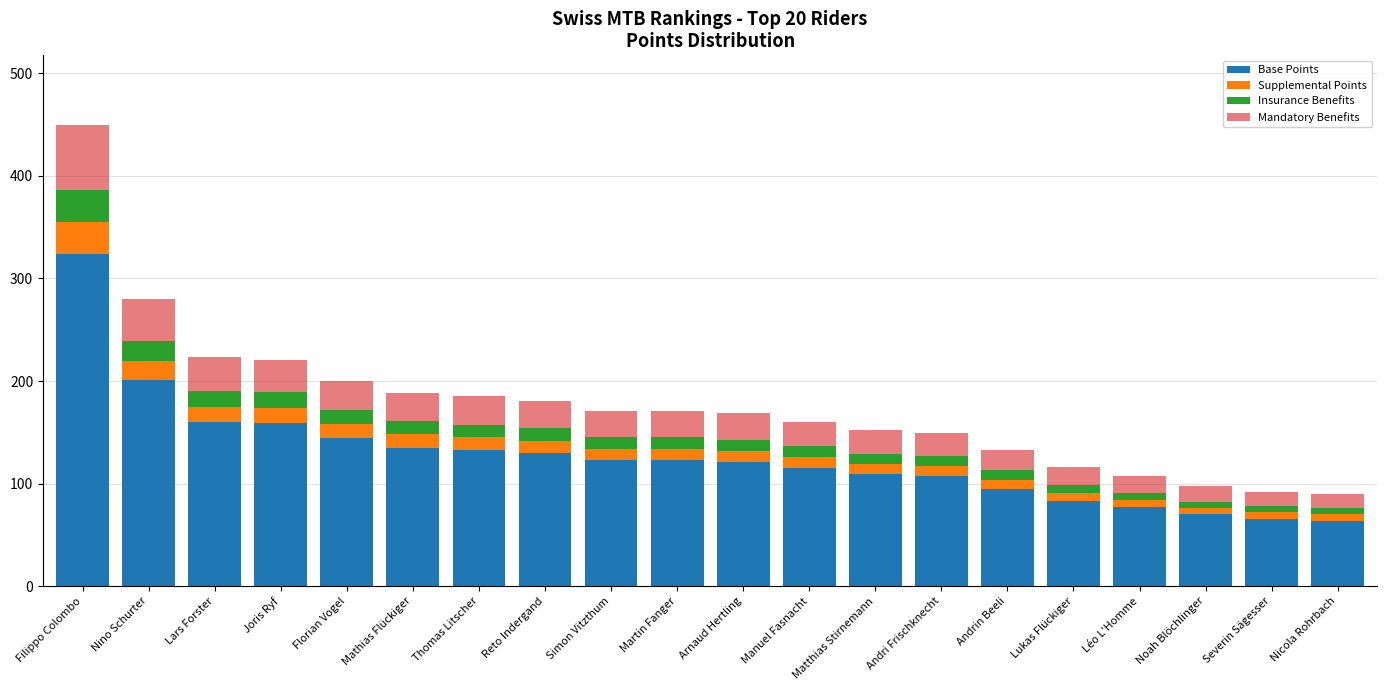

How many series are shown in this chart?

4